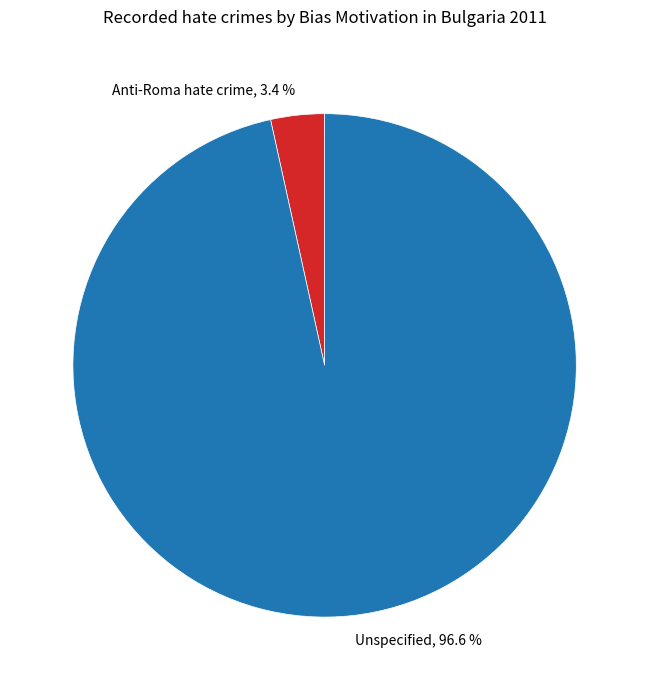

Rank the categories by value from highest to lowest.

Unspecified, Anti-Roma hate crime